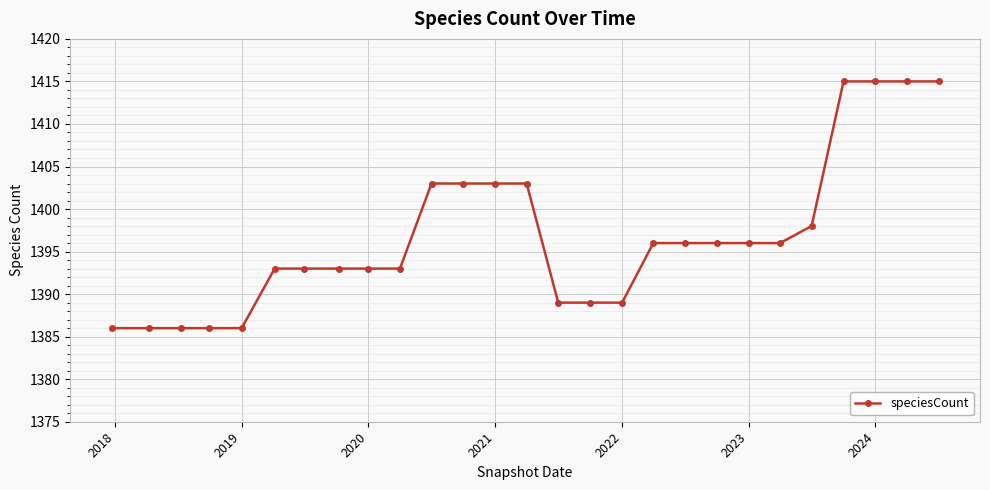

What is the maximum value shown in the chart?

1415